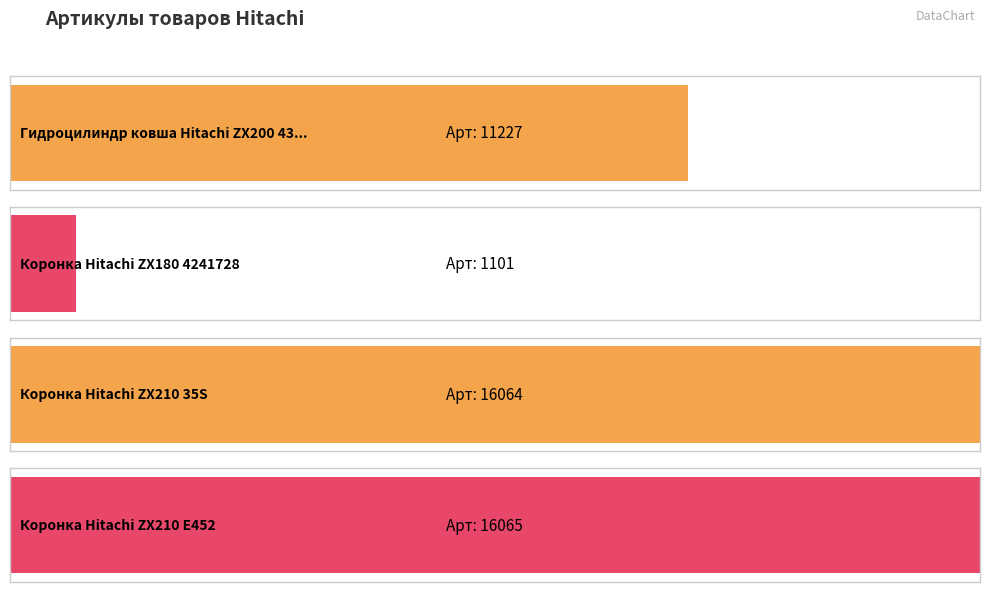

Which has a higher value, Коронка Hitachi ZX210 35S or Коронка Hitachi ZX210 E452?

Коронка Hitachi ZX210 E452